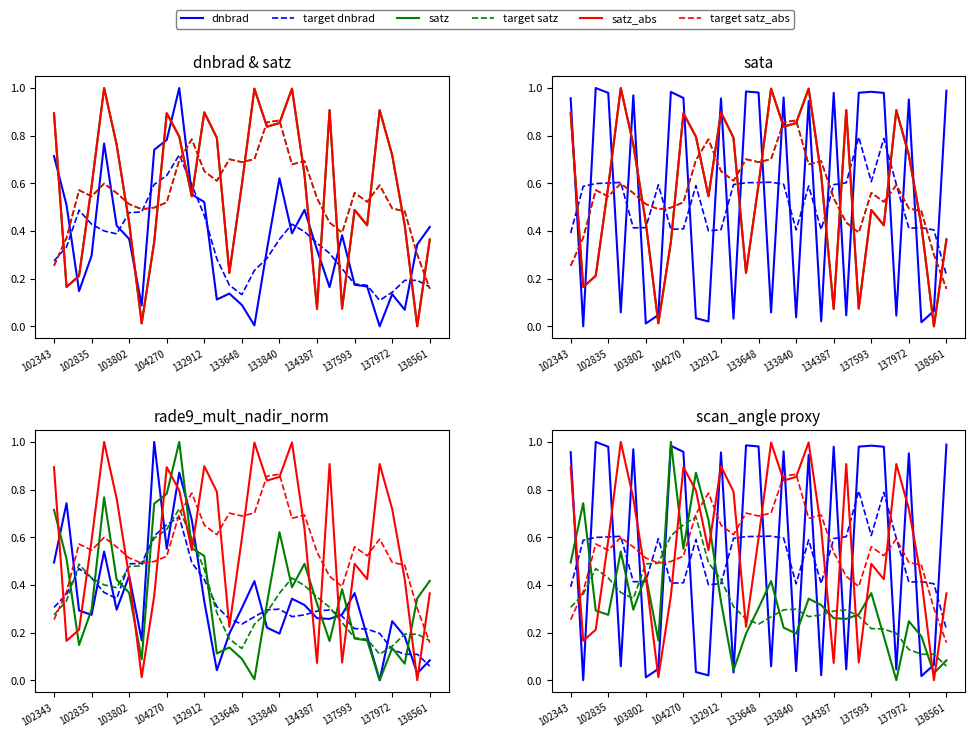

What is the difference between the second highest and minimum values in the rade9_mult_nadir_norm series?

0.9